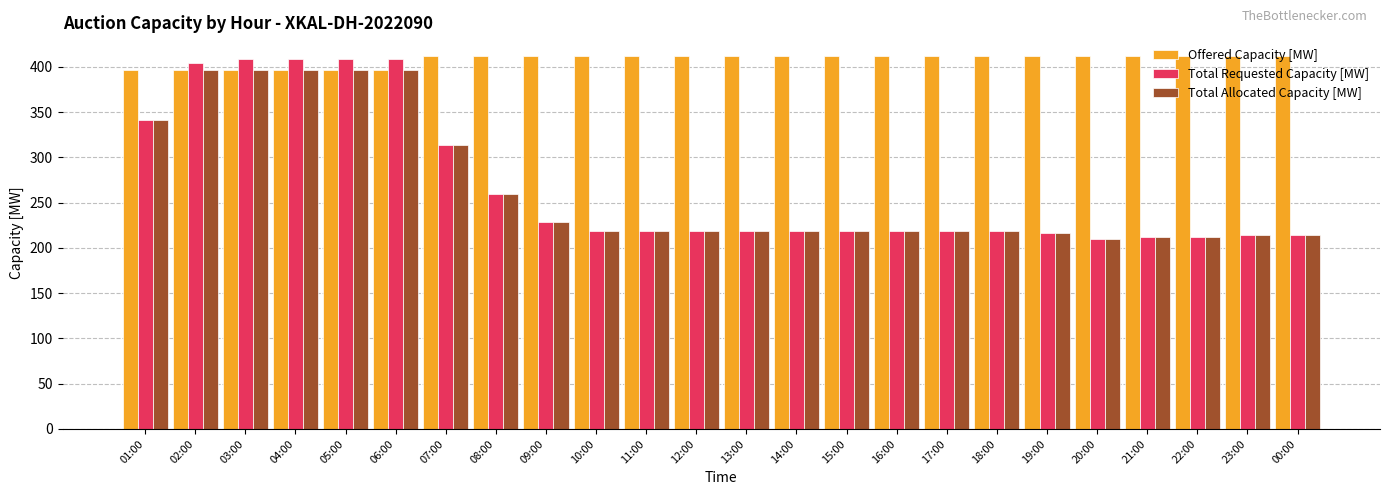

Reading left to right, list all the values displayed in this chart.

Offered Capacity [MW]: 01:00=396	02:00=396	03:00=396	04:00=396	05:00=396	06:00=396	07:00=412	08:00=412	09:00=412	10:00=412	11:00=412	12:00=412	13:00=412	14:00=412	15:00=412	16:00=412	17:00=412	18:00=412	19:00=412	20:00=412	21:00=412	22:00=412	23:00=412	00:00=412
Total Requested Capacity [MW]: 01:00=341	02:00=404	03:00=409	04:00=409	05:00=409	06:00=409	07:00=314	08:00=259	09:00=229	10:00=219	11:00=219	12:00=219	13:00=219	14:00=219	15:00=219	16:00=219	17:00=219	18:00=219	19:00=217	20:00=210	21:00=212	22:00=212	23:00=214	00:00=214
Total Allocated Capacity [MW]: 01:00=341	02:00=396	03:00=396	04:00=396	05:00=396	06:00=396	07:00=314	08:00=259	09:00=229	10:00=219	11:00=219	12:00=219	13:00=219	14:00=219	15:00=219	16:00=219	17:00=219	18:00=219	19:00=217	20:00=210	21:00=212	22:00=212	23:00=214	00:00=214